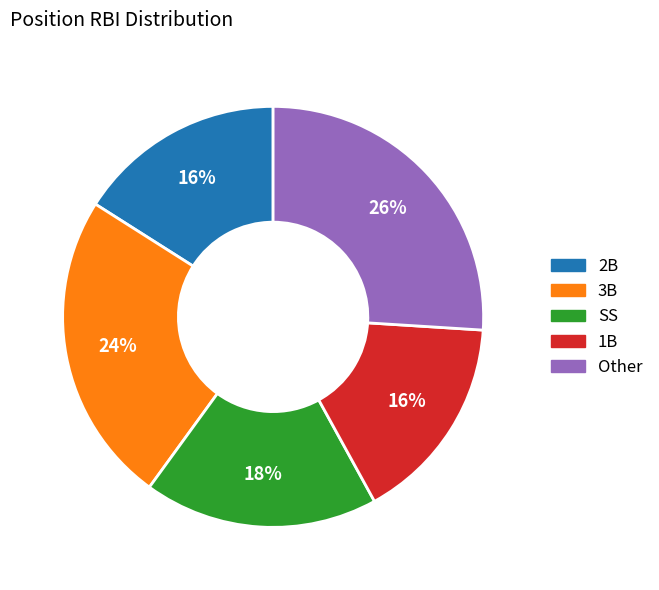

How many slices are in this pie chart?

5